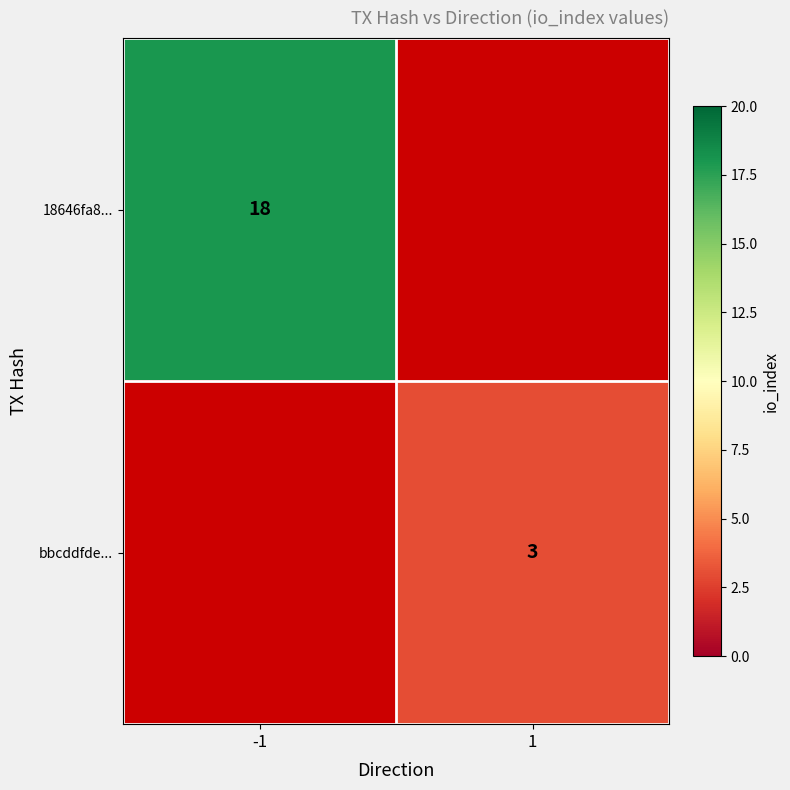

The value of 18646fa8... at -1 is 12. True or false?

False